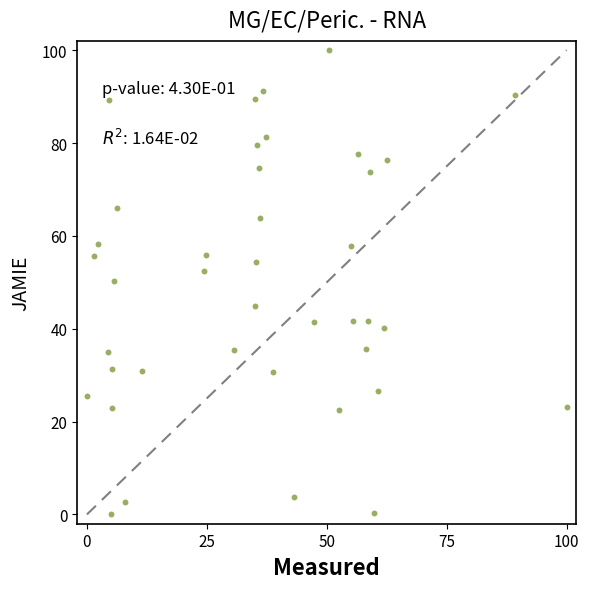

What is the range of Y values (max minus min)?

100.0